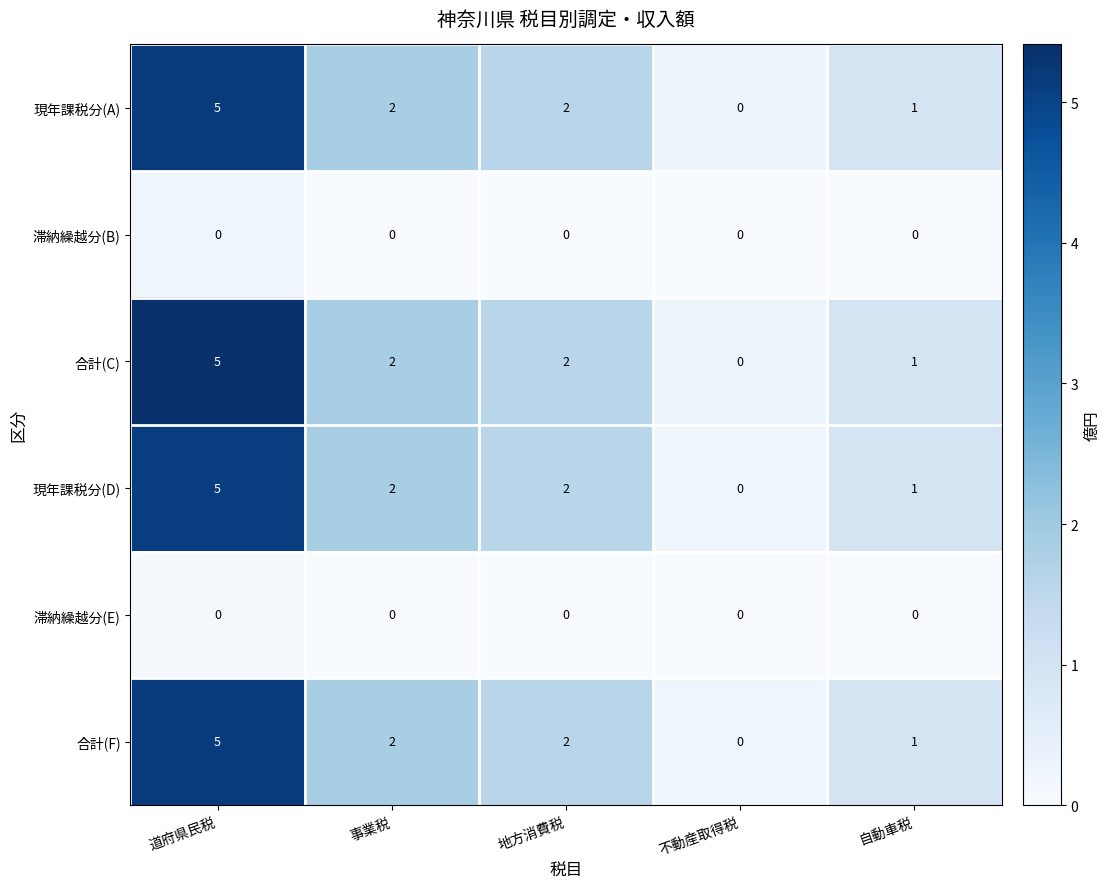

What is the maximum value shown in the chart?

5